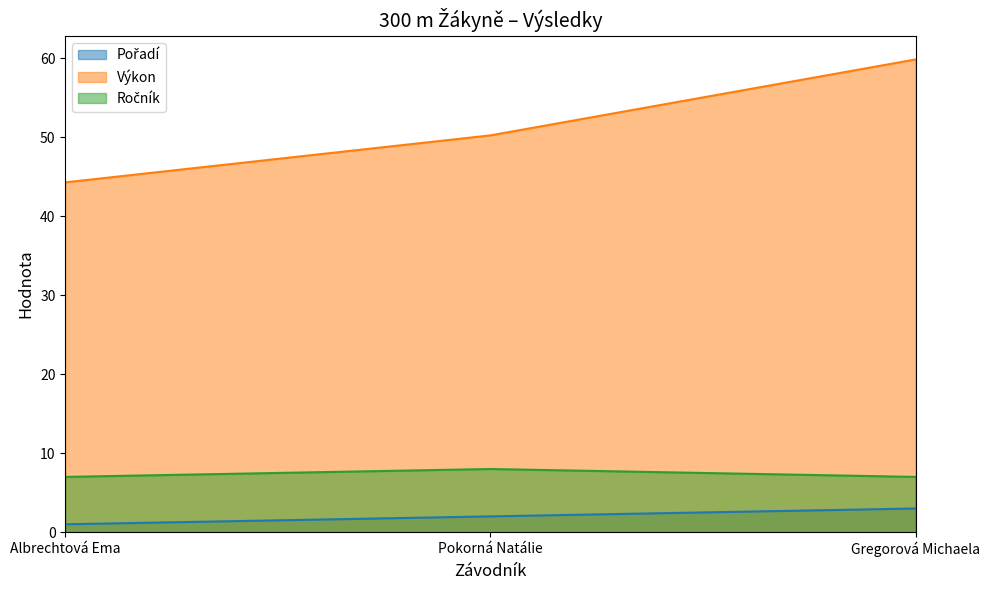

List the labels in order of Výkon value, smallest first.

Albrechtová Ema, Pokorná Natálie, Gregorová Michaela